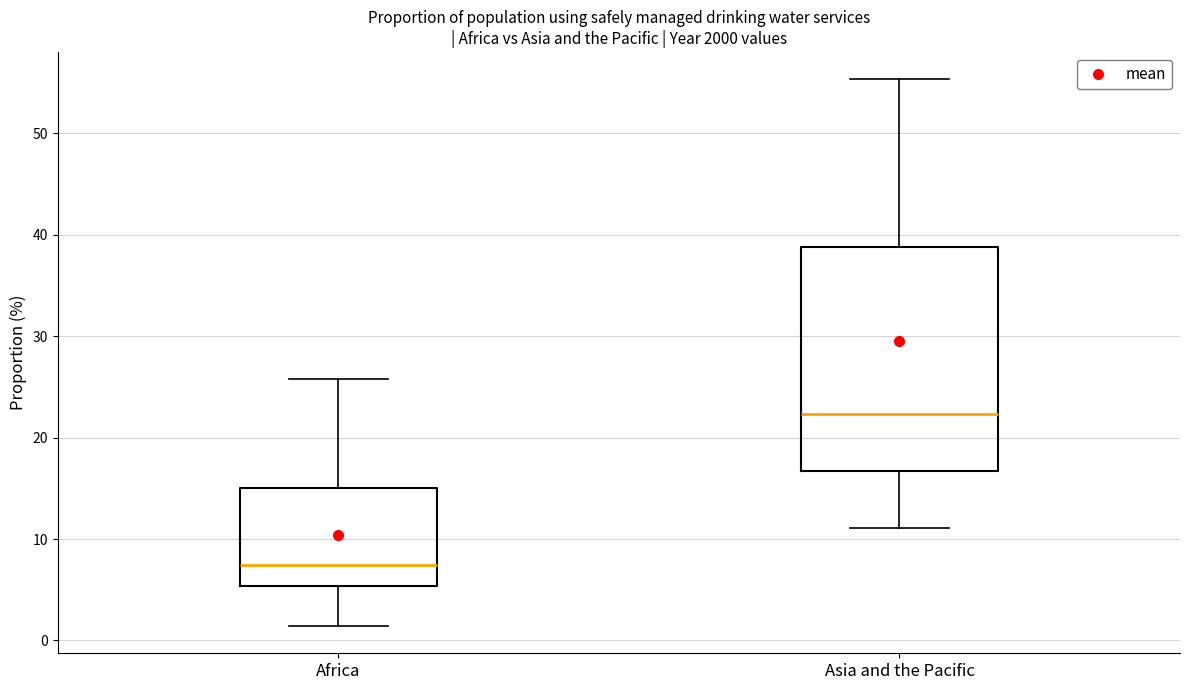

Where does the median line of the box for Africa sit on the y-axis? The values are not printed on the chart, so give them approximately, as read against the axis.

7